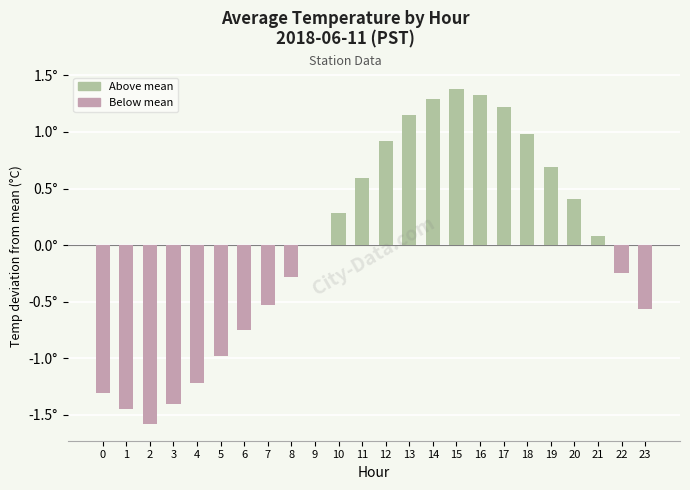

What is the value of the 8th bar from the left?

-0.5